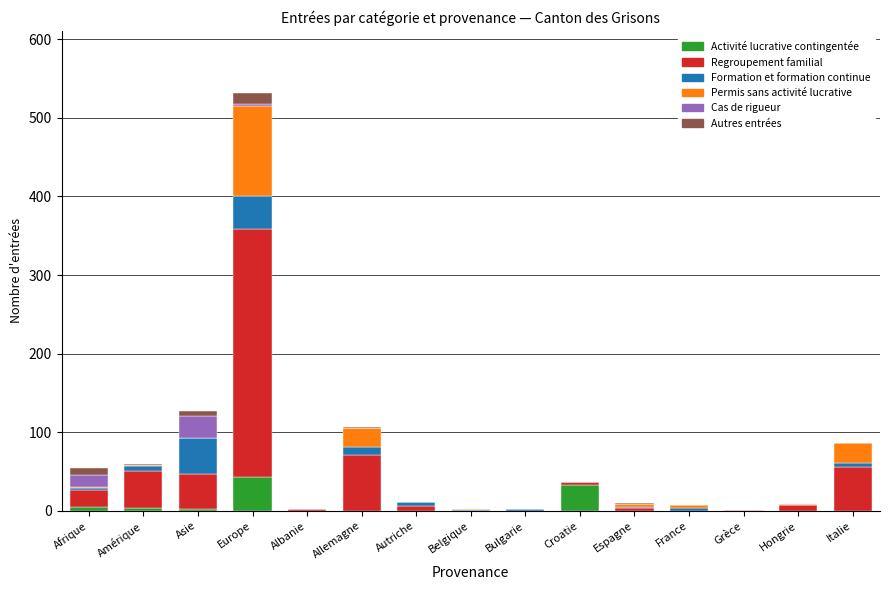

At which category is the sum across all series the highest?

Europe